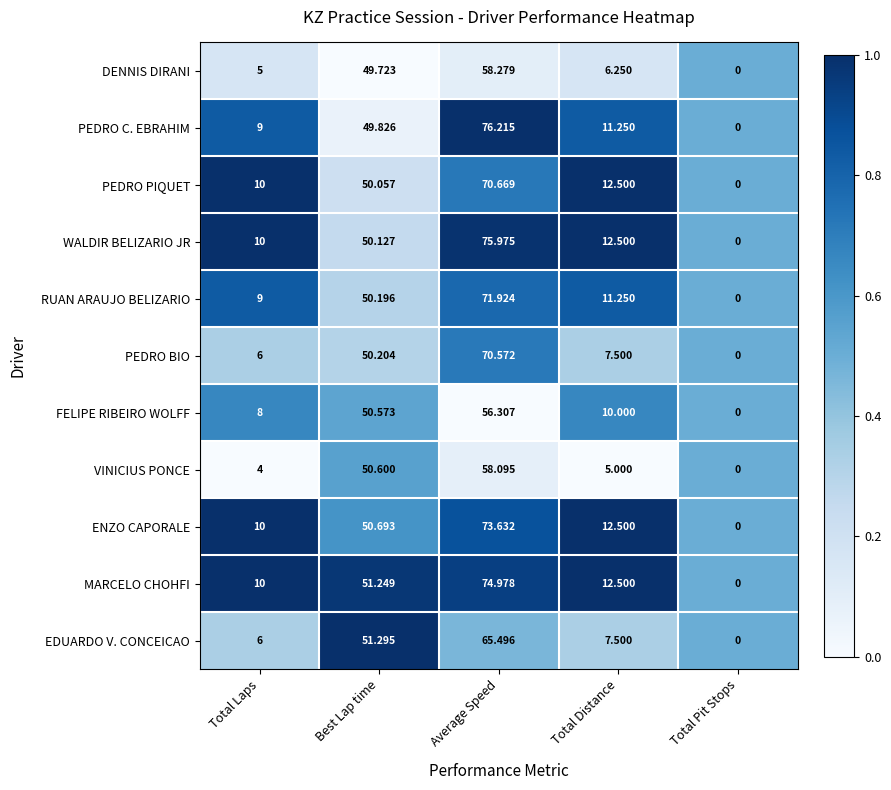

What is the total value across all series at Total Pit Stops?

0.0